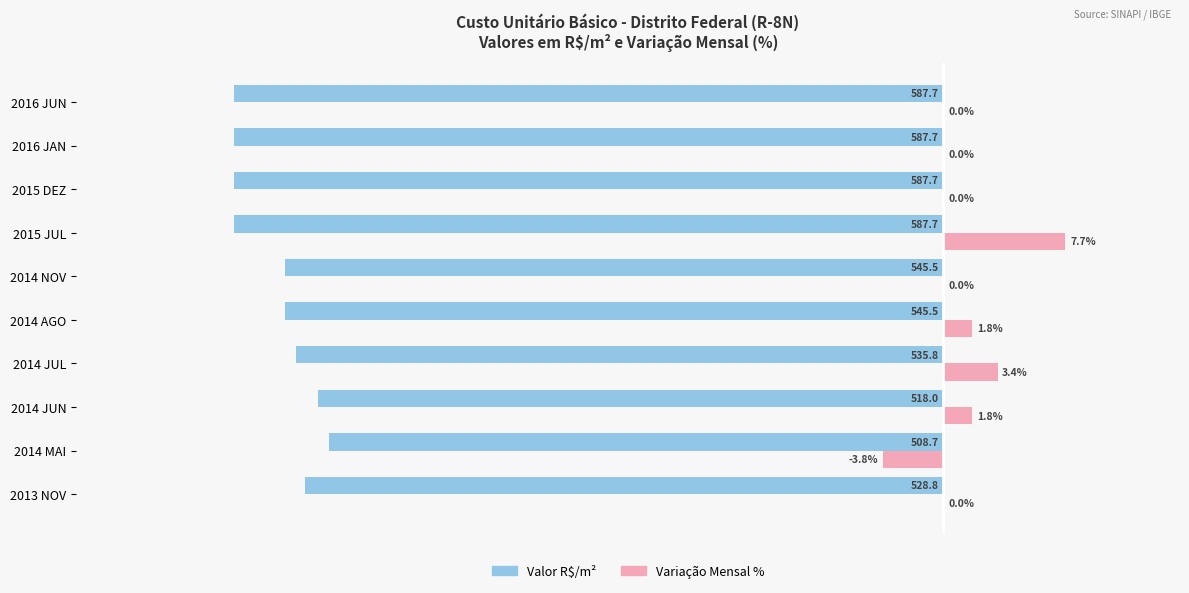

Where is Valor R$/m² nearest to the value -41?

2014 JUL